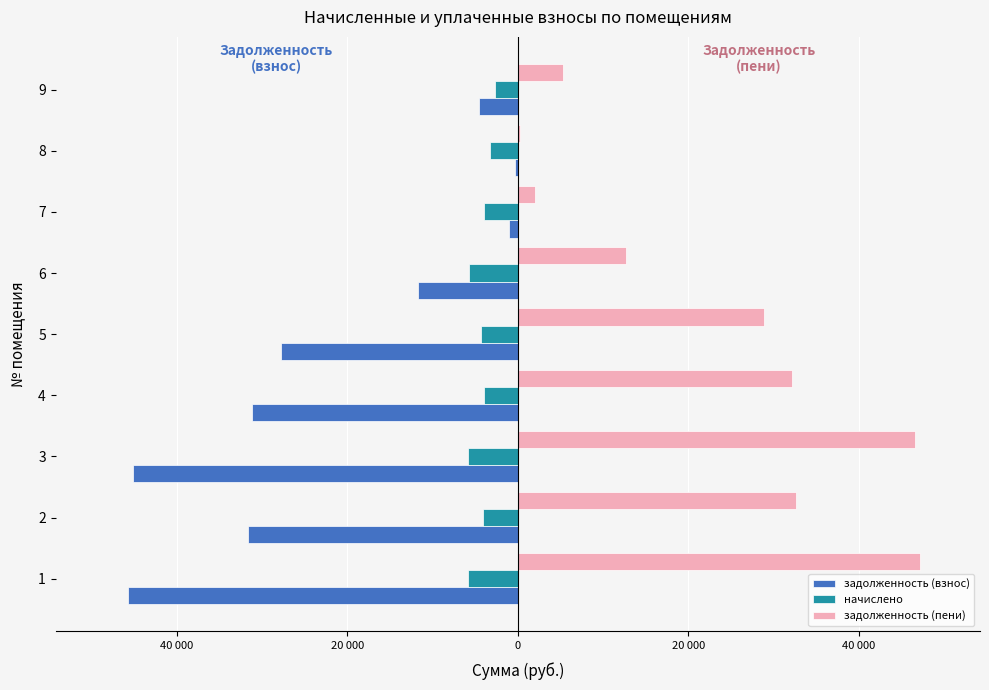

List the series in order of their overall mean, lowest first.

задолженность (взнос), начислено, задолженность (пени)